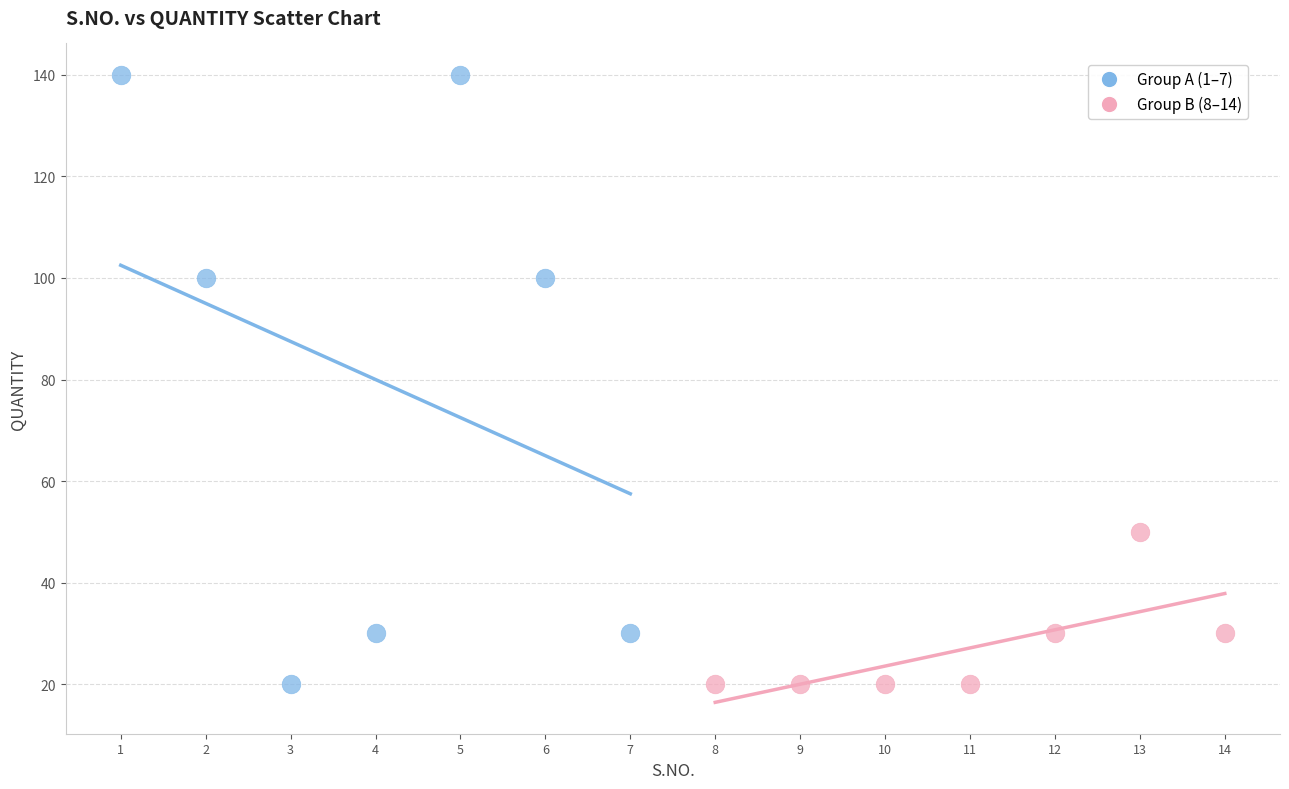

What are all the series names shown in the legend?

Group A (1–7), Group B (8–14)